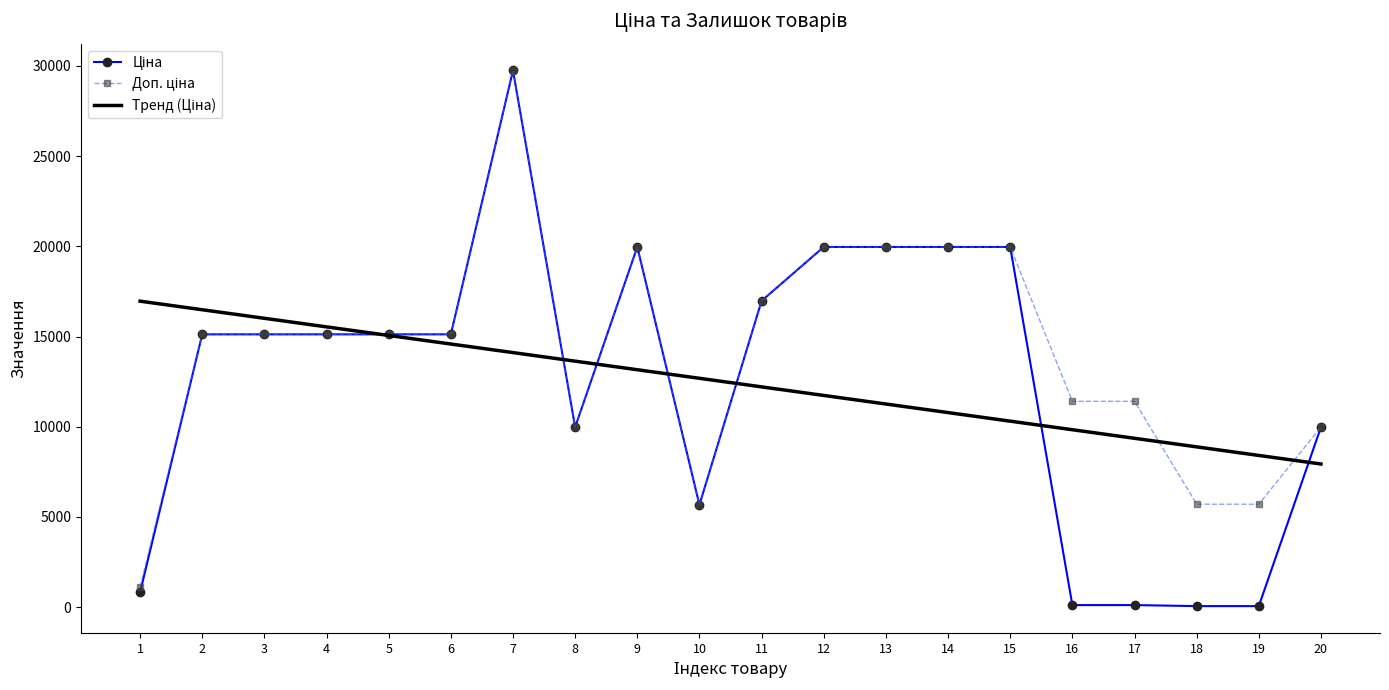

At which category is the sum across all series the highest?

7